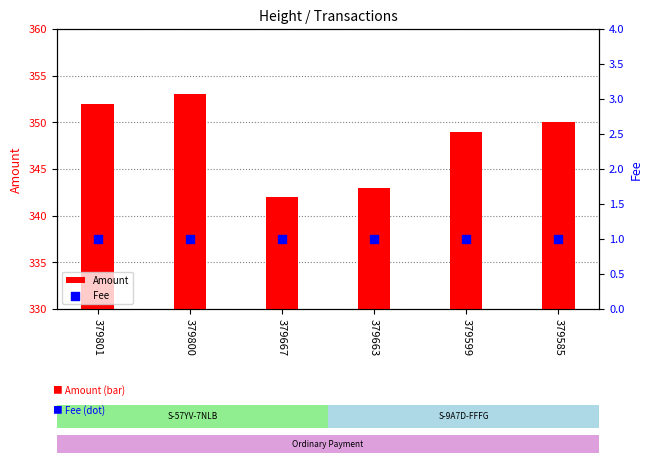

Which series contains the lowest Y value?

Fee